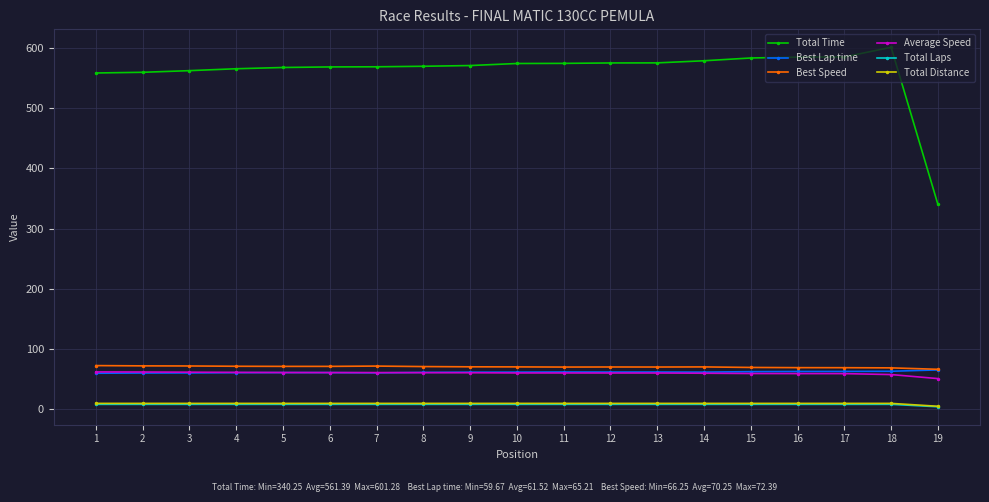

What is the value of the Total Distance point at the 10th from the left?

9.6